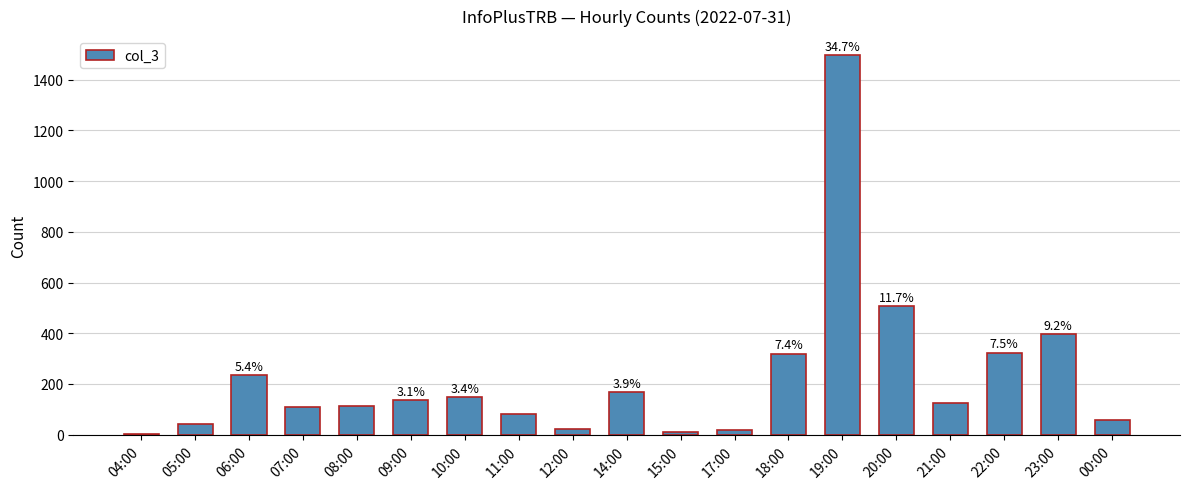

The chart shows a value of 324 at 22:00. True or false?

True